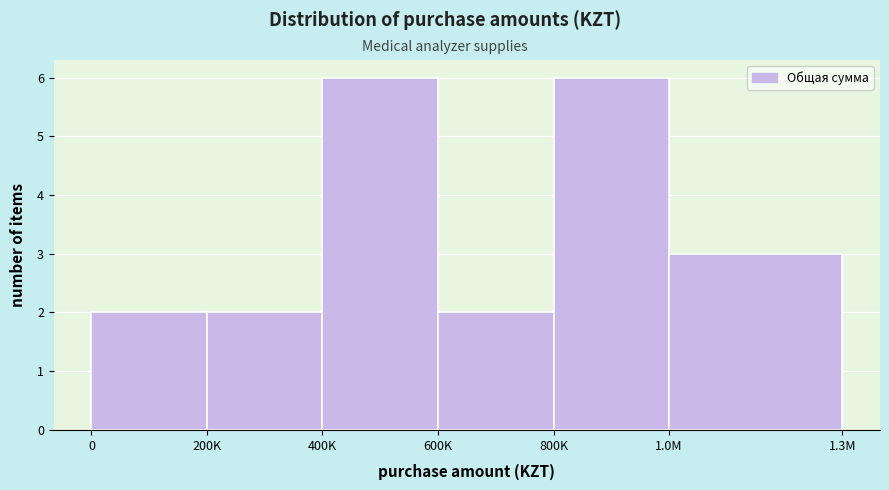

Reading right to left, list all the values displayed in this chart.

1.0M=3	800K=6	600K=2	400K=6	200K=2	0=2